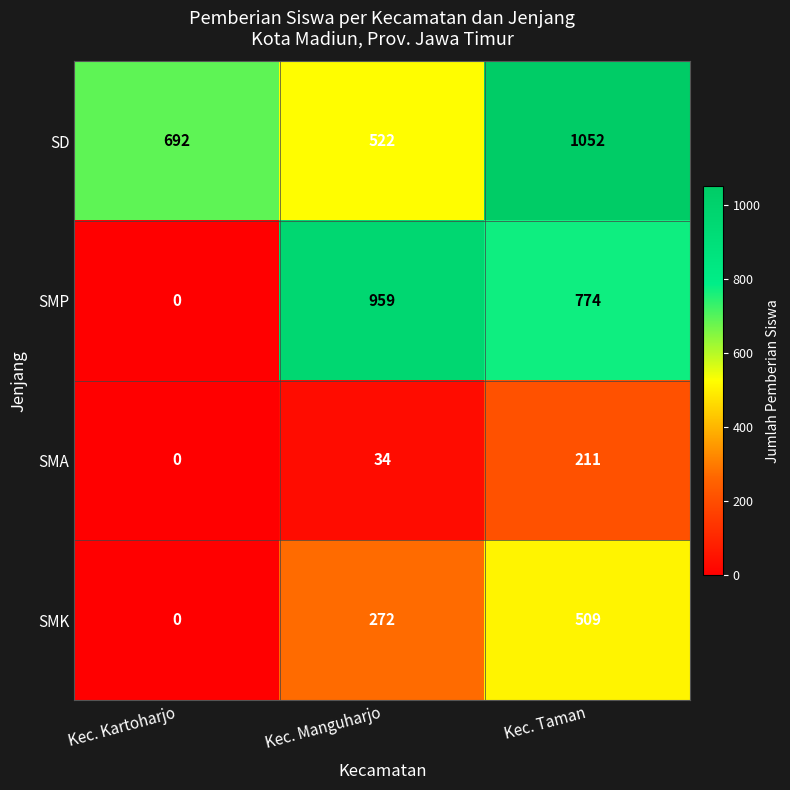

What is the greatest value displayed?

1052